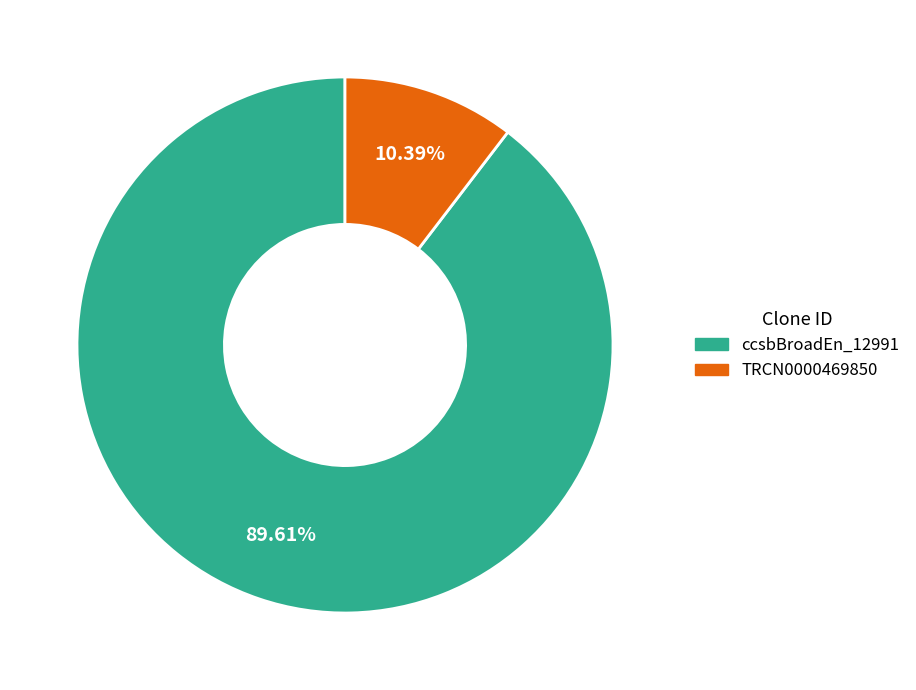

How many slices are in this pie chart?

2